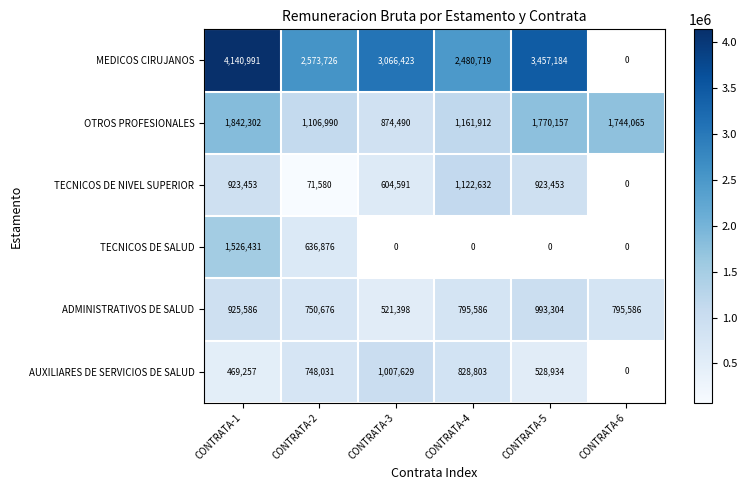

True or false: ADMINISTRATIVOS DE SALUD has a value of 795586 at CONTRATA-4.

True